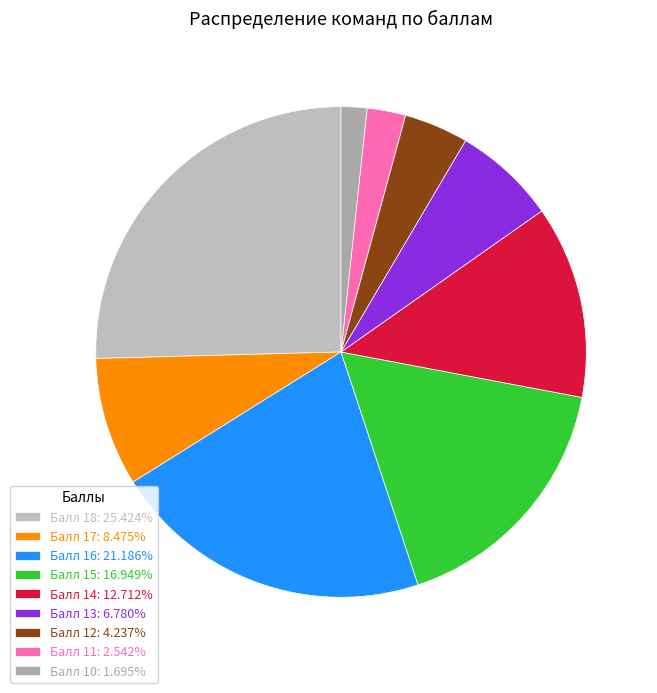

Approximately how many times larger is the value at Балл 15 compared to Балл 11?

6.7